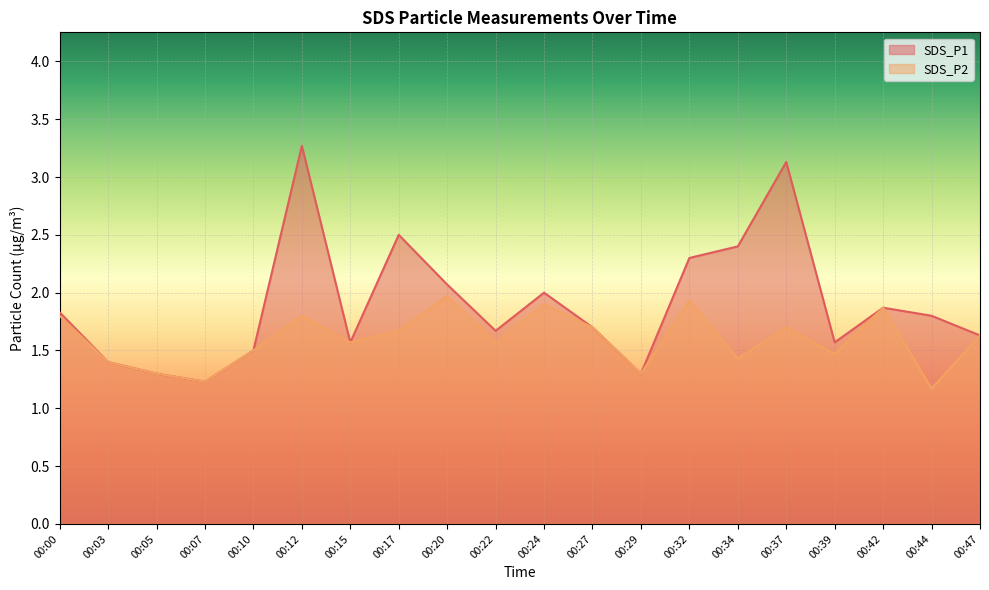

List the labels in order of SDS_P1 value, largest first.

00:12, 00:37, 00:17, 00:34, 00:32, 00:20, 00:24, 00:42, 00:00, 00:44, 00:27, 00:22, 00:47, 00:15, 00:39, 00:10, 00:03, 00:05, 00:29, 00:07